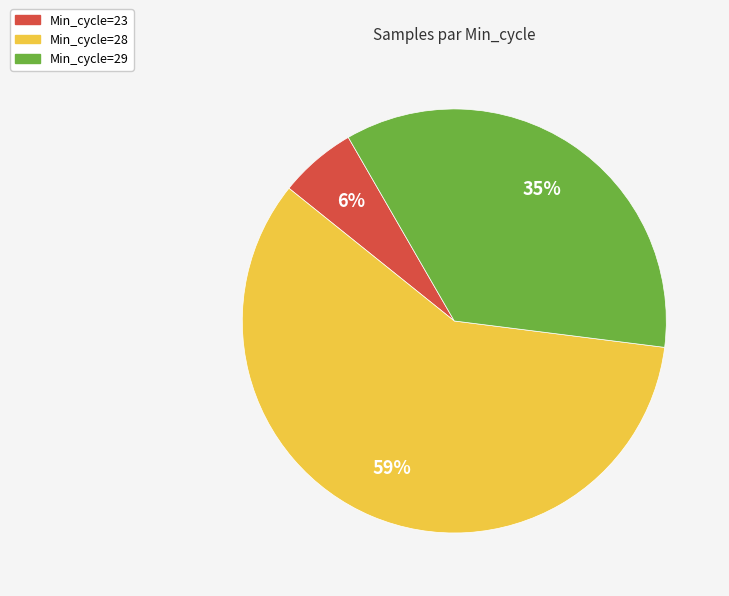

How many segments does this pie chart have?

3